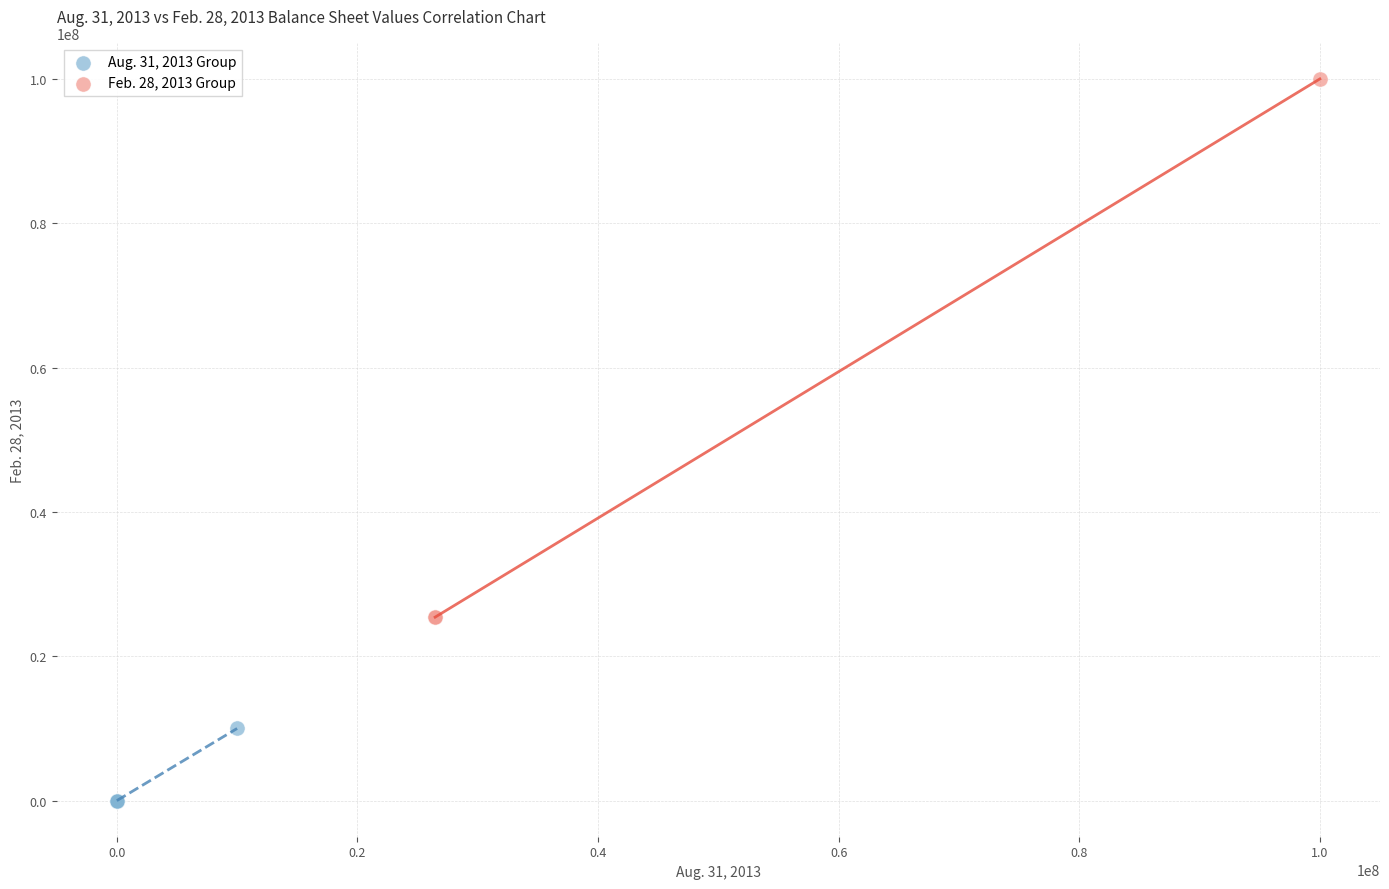

Which series contains the highest Y value?

Feb. 28, 2013 Group